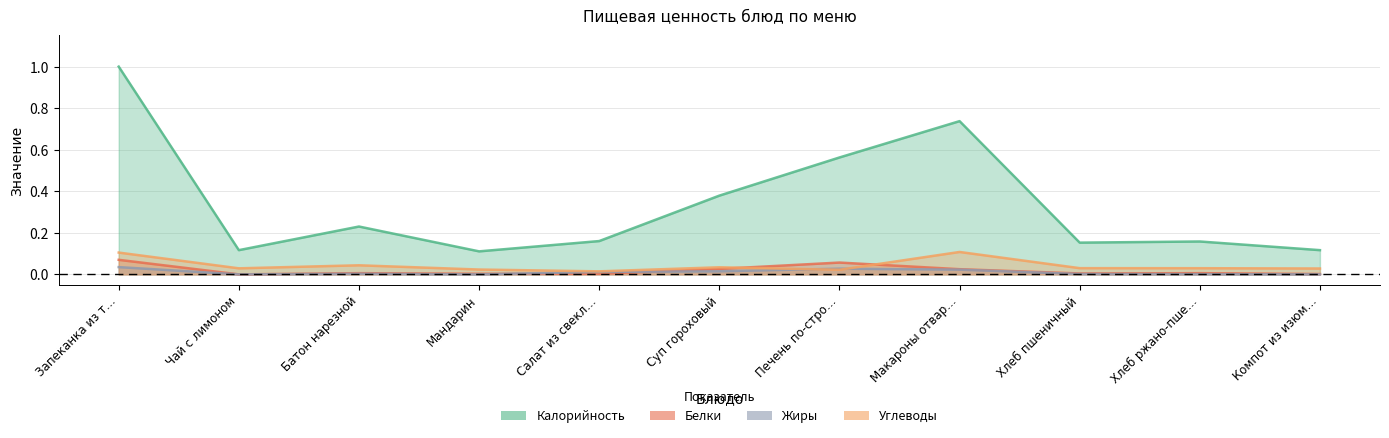

Rank the categories by Углеводы value from lowest to highest.

Салат из свекл…, Печень по-стро…, Мандарин, Компот из изюм…, Чай с лимоном, Хлеб ржано-пше…, Хлеб пшеничный, Суп гороховый, Батон нарезной, Запеканка из т…, Макароны отвар…